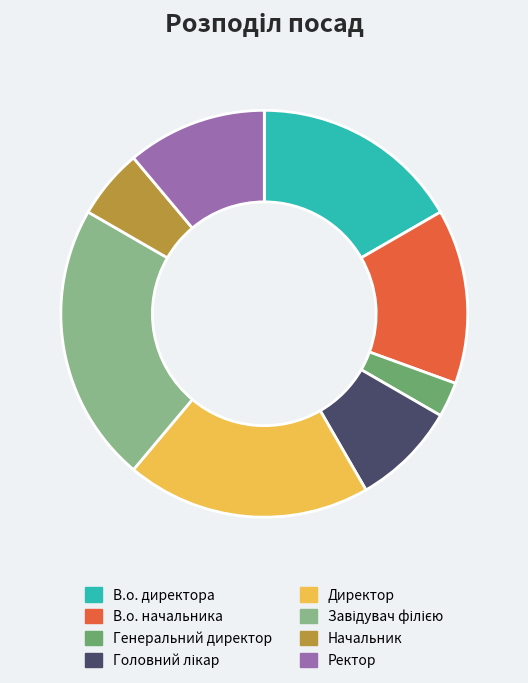

Is there any slice that represents more than half of the pie?

No